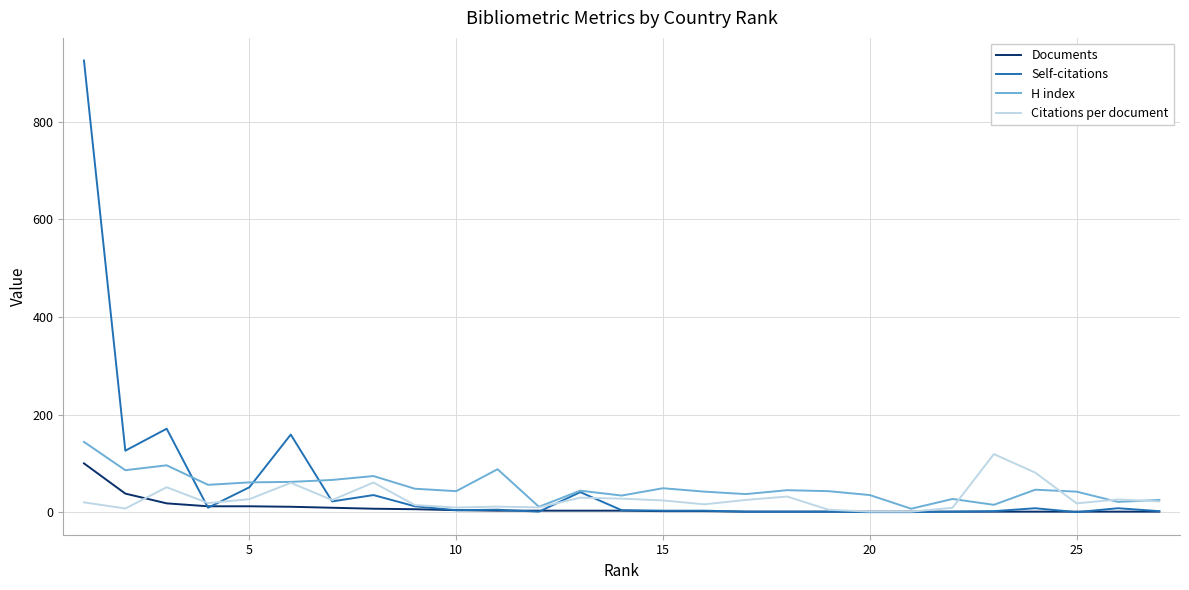

What is the sum of all Citations per document values?

750.8